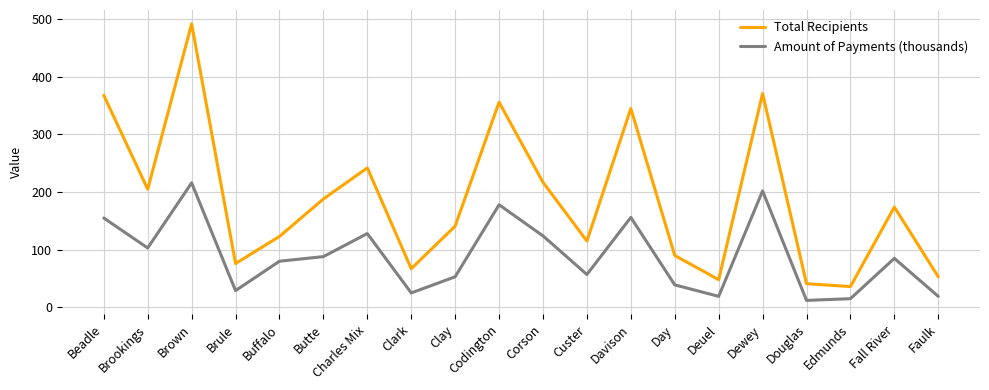

At Brule, list the series in order from largest to smallest.

Total Recipients, Amount of Payments (thousands)